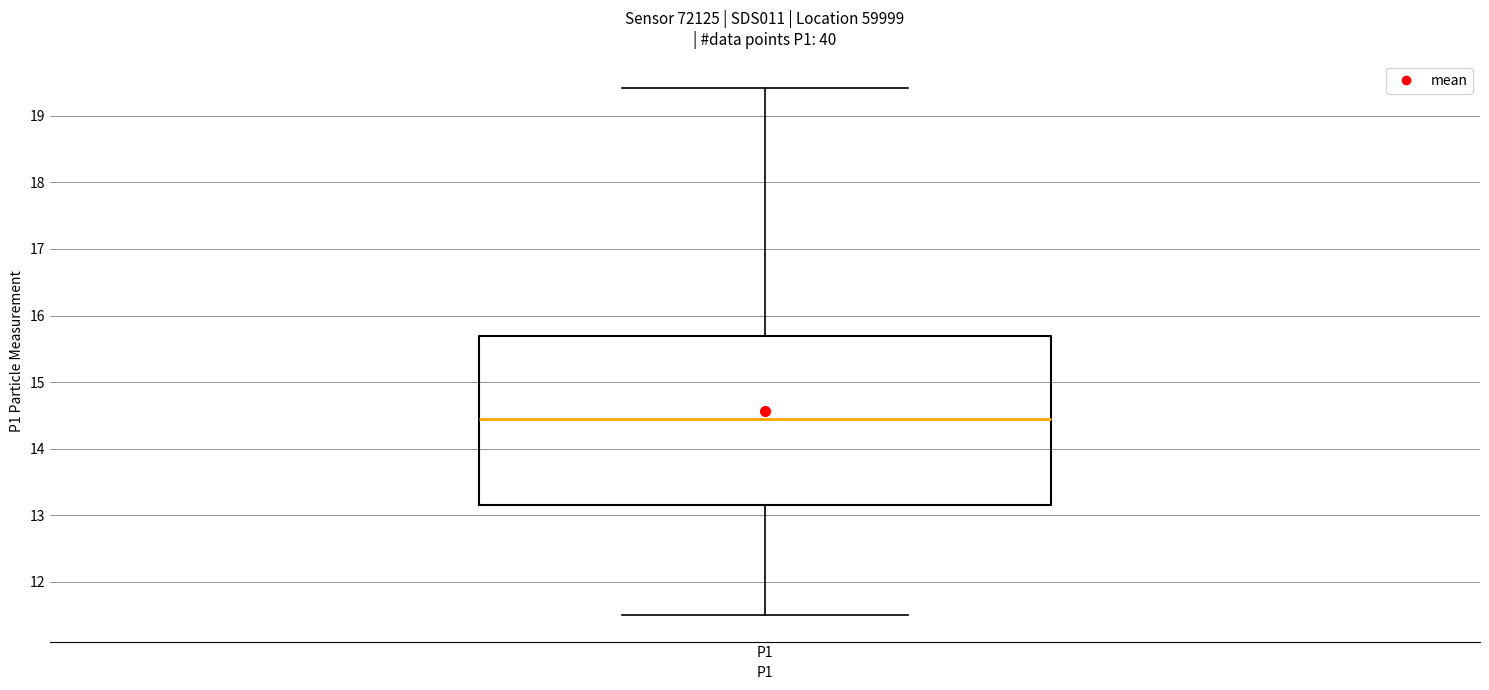

Transcribe this box plot: give where the median line is, the range the box spans, and where the two whiskers end, as read against the y-axis. The values are not printed on the chart, so give them approximately, as read against the axis.

median 14.5, box 13.2 to 15.7, whiskers 11.5 to 19.4